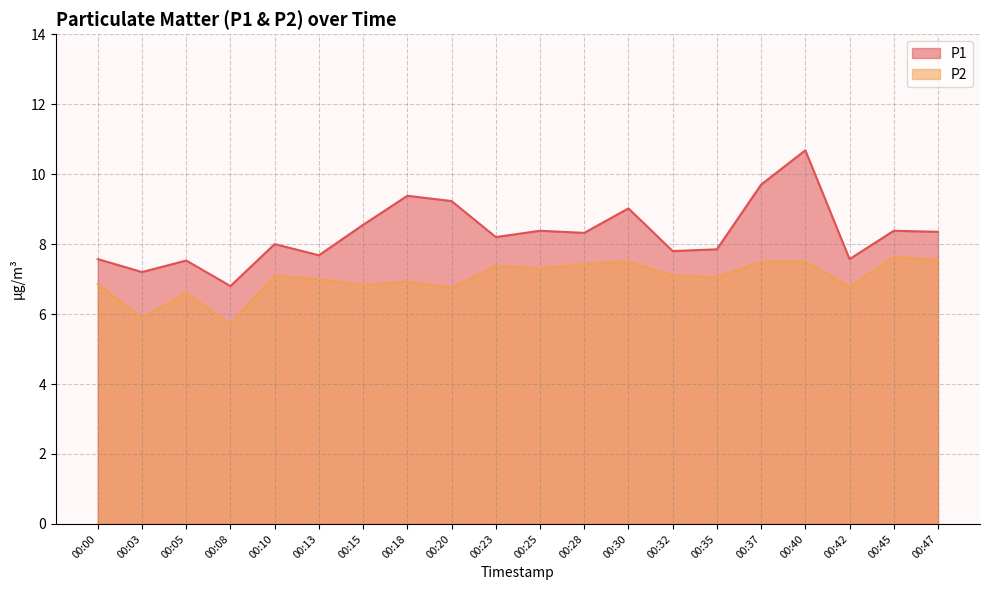

Where is P1 nearest to the value 8?

00:10